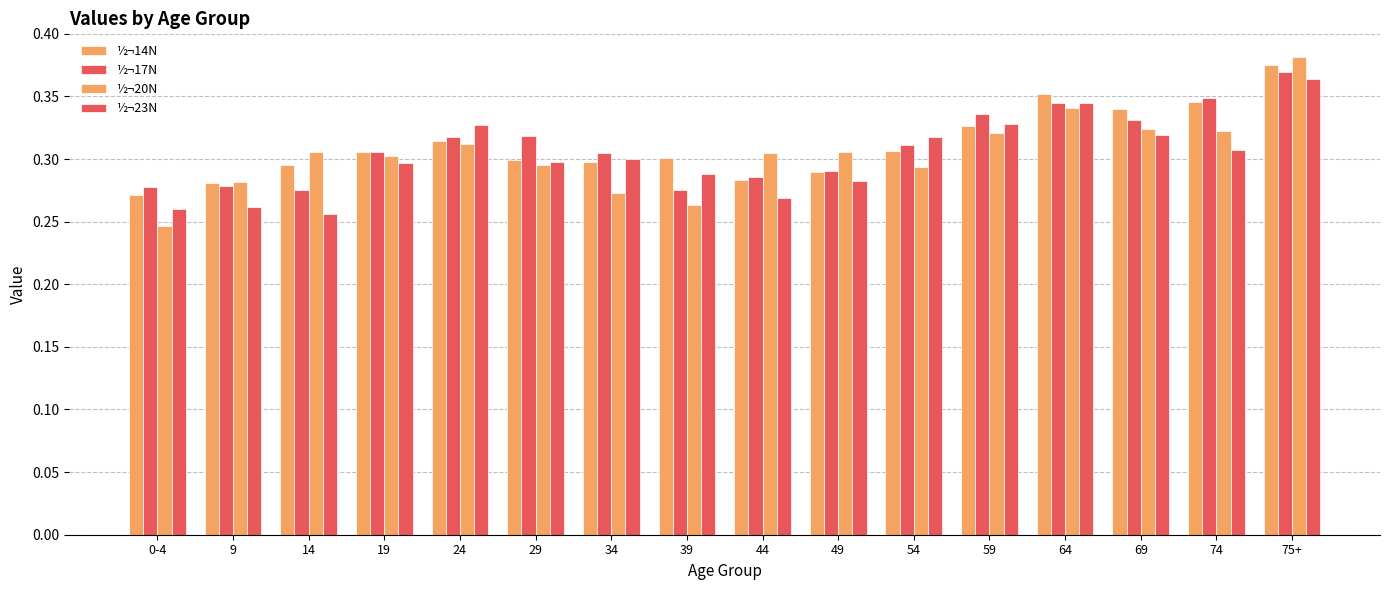

How many distinct data groups are displayed?

4